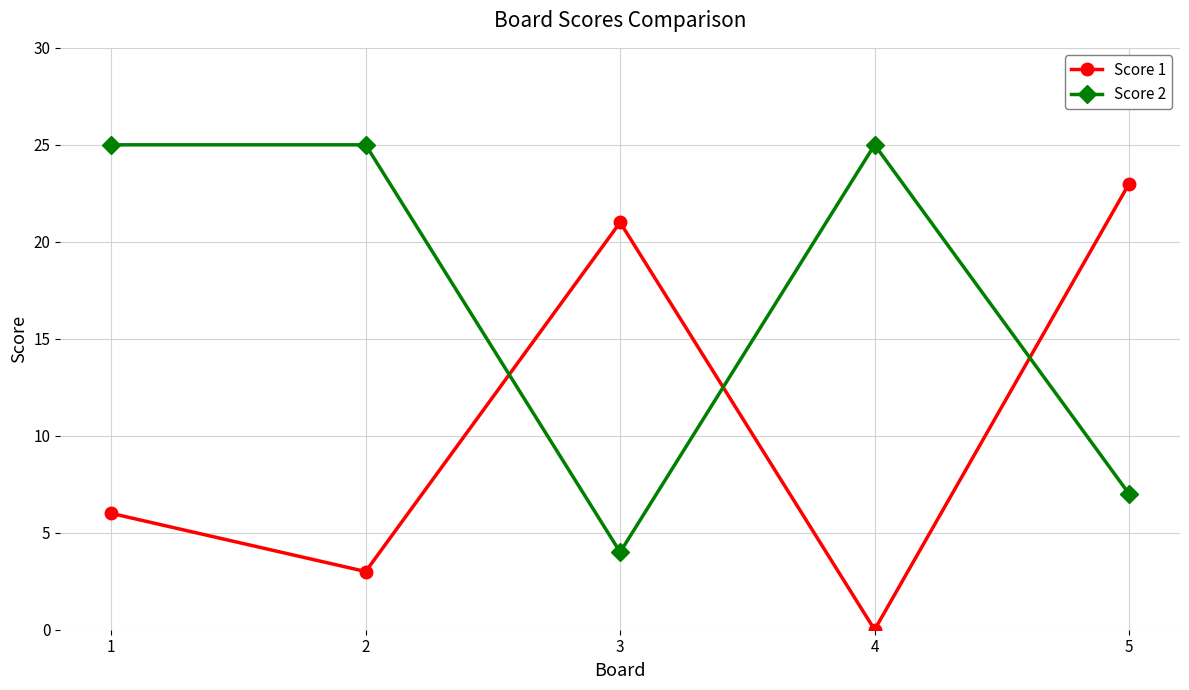

The value of Score 2 at 3 is 6. True or false?

False